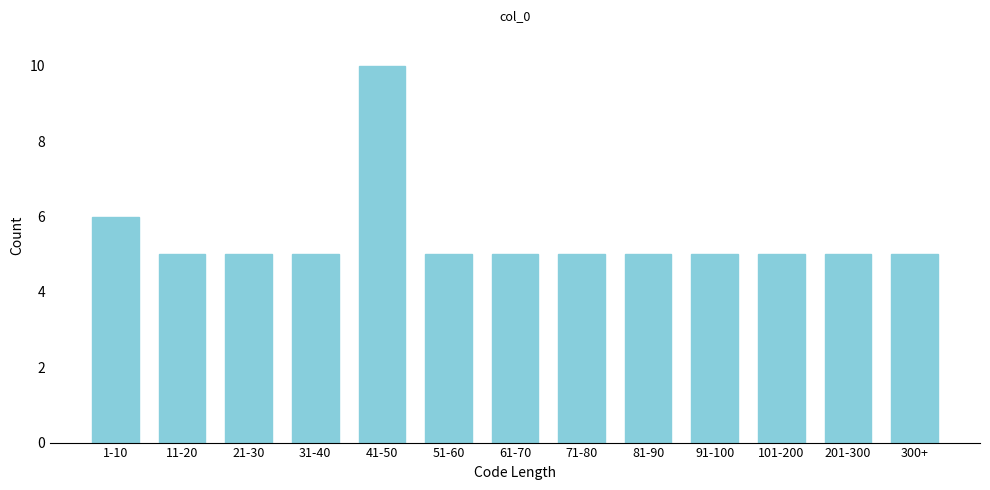

Reading right to left, extract all data points from this chart.

5	5	5	5	5	5	5	5	10	5	5	5	6